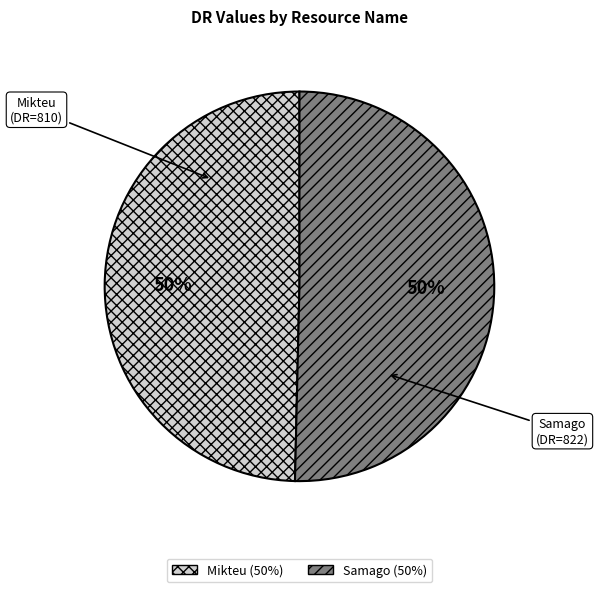

Approximately how many times larger is the value at Samago compared to Mikteu?

1.0